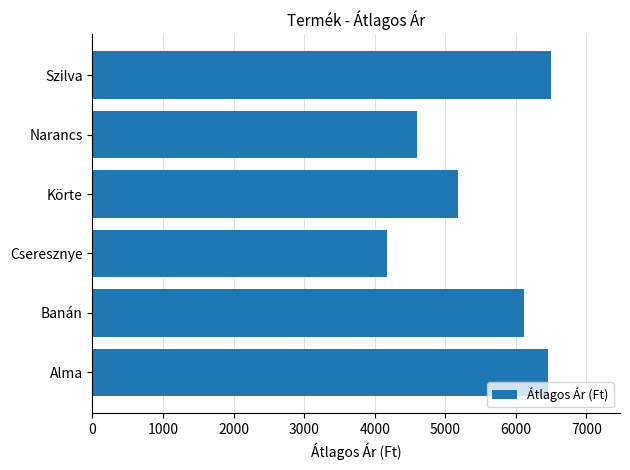

True or false: the data shows 6591.3 at Cseresznye.

False